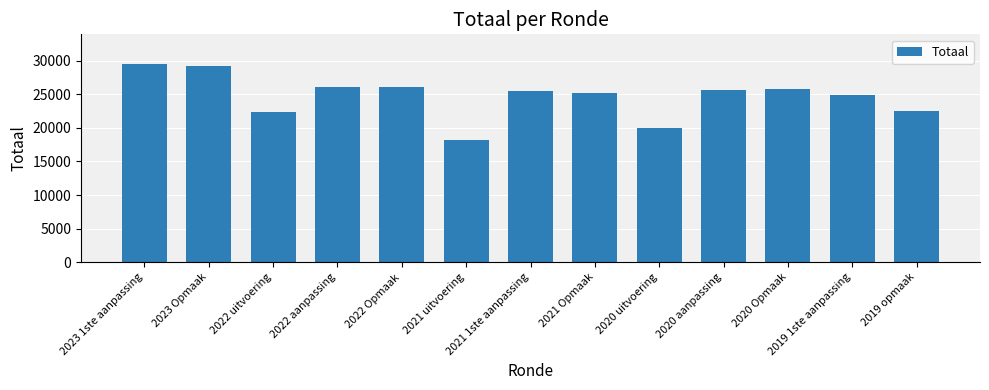

What is the label of the 12th bar from the left?

2019 1ste aanpassing